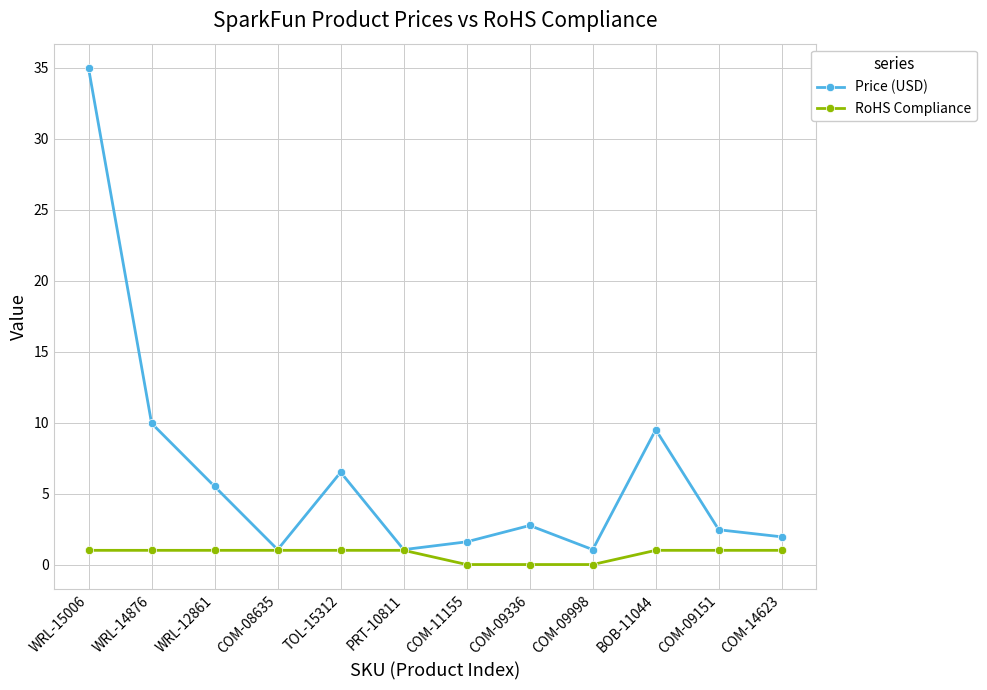

Count the number of data series in this chart.

2